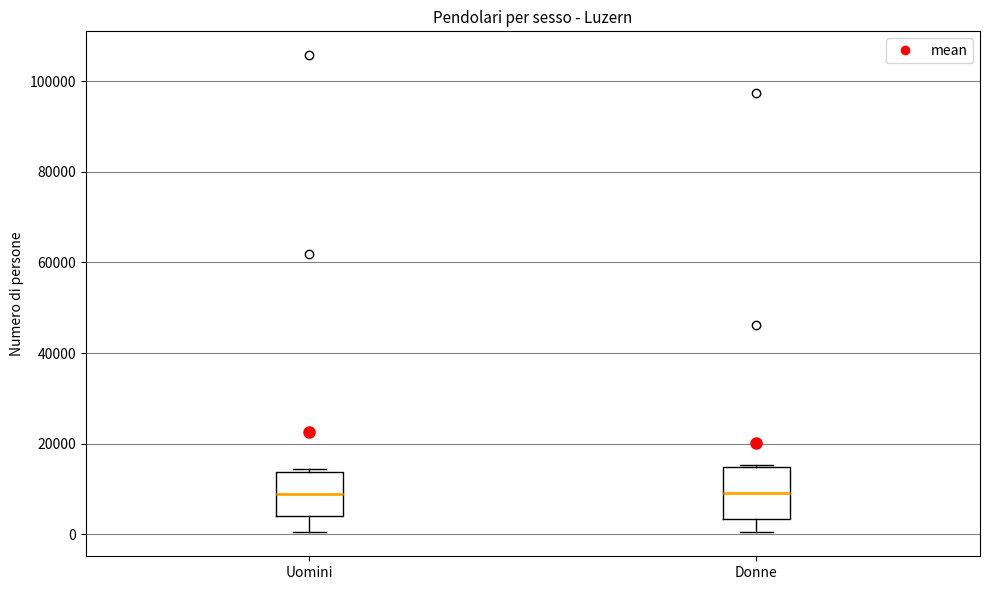

Reading left to right, read every box against the y-axis: the position of its median line, the range the box covers, and the ends of its whiskers. The values are not printed on the chart, so give them approximately, as read against the axis.

Uomini: median 10000, box 4000 to 14000, whiskers 0 to 14000 (just above the box's upper edge)
Donne: median 10000, box 4000 to 14000, whiskers 0 to 16000